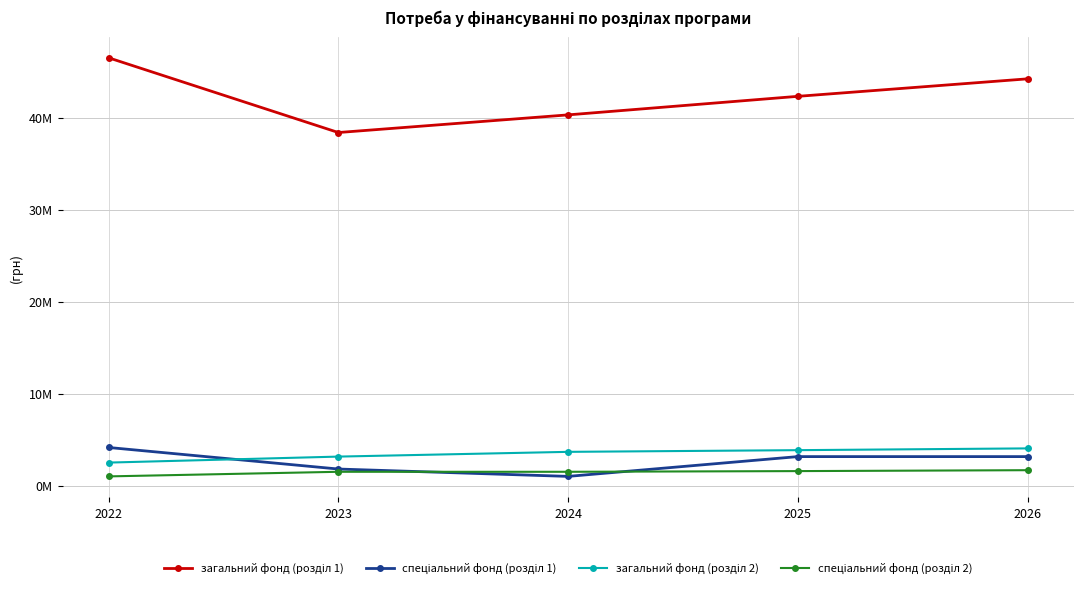

Does the chart have visible grid lines?

Yes